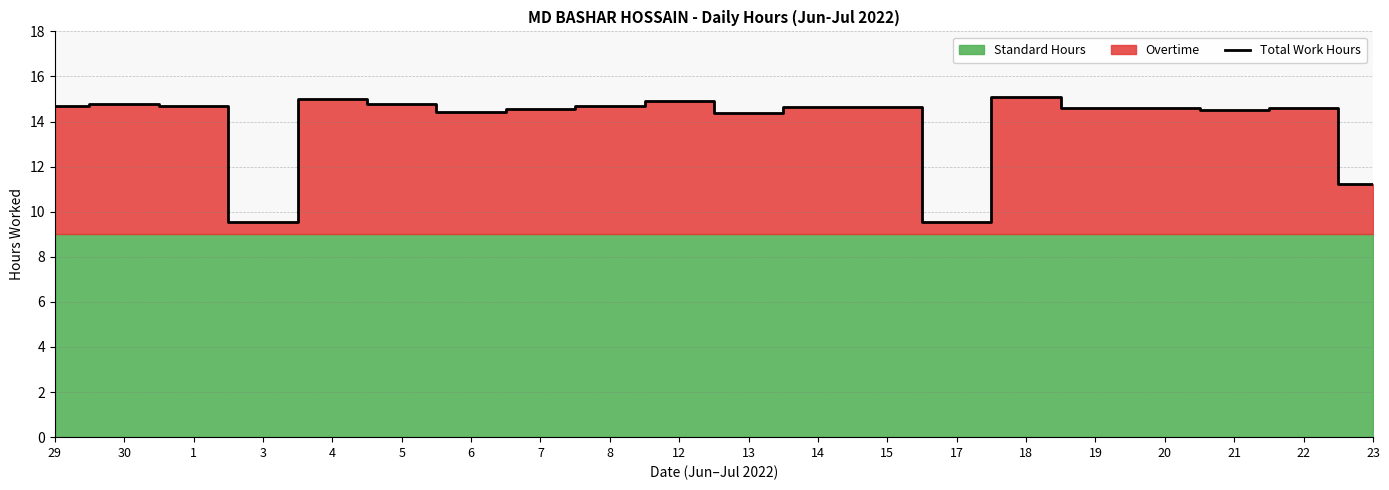

List the labels in order of value, smallest first.

3, 17, 23, 13, 6, 21, 7, 20, 22, 19, 14, 15, 1, 8, 29, 5, 30, 12, 4, 18